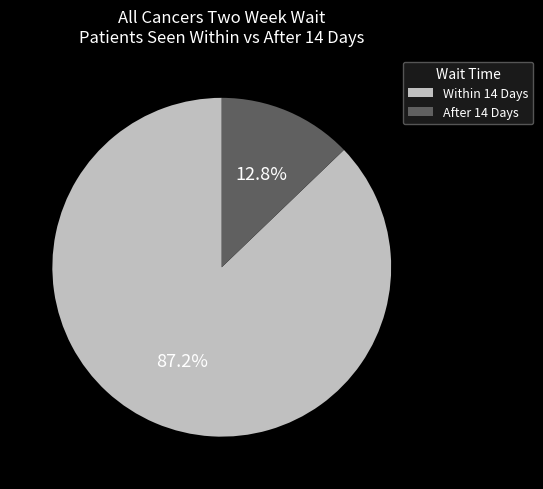

Approximately how many times larger is the value at Within 14 Days compared to After 14 Days?

6.8